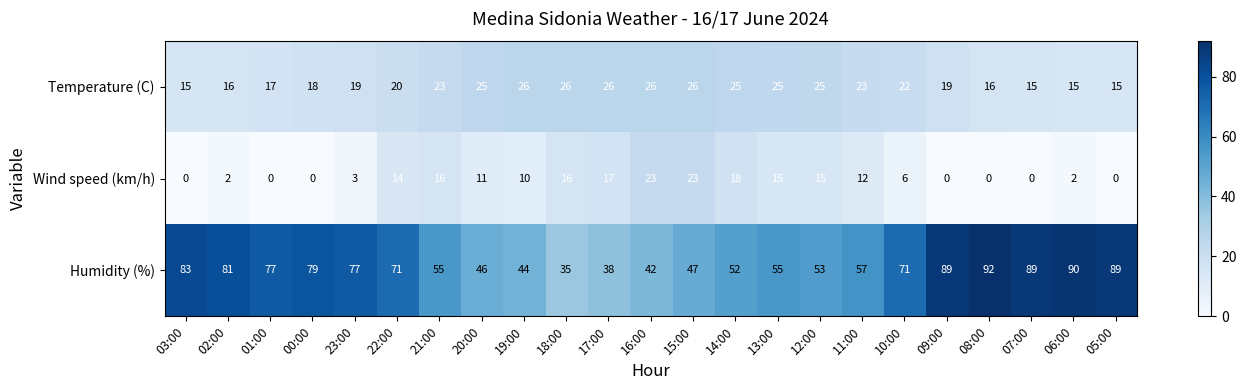

Which series has the largest total across all categories?

Humidity (%)